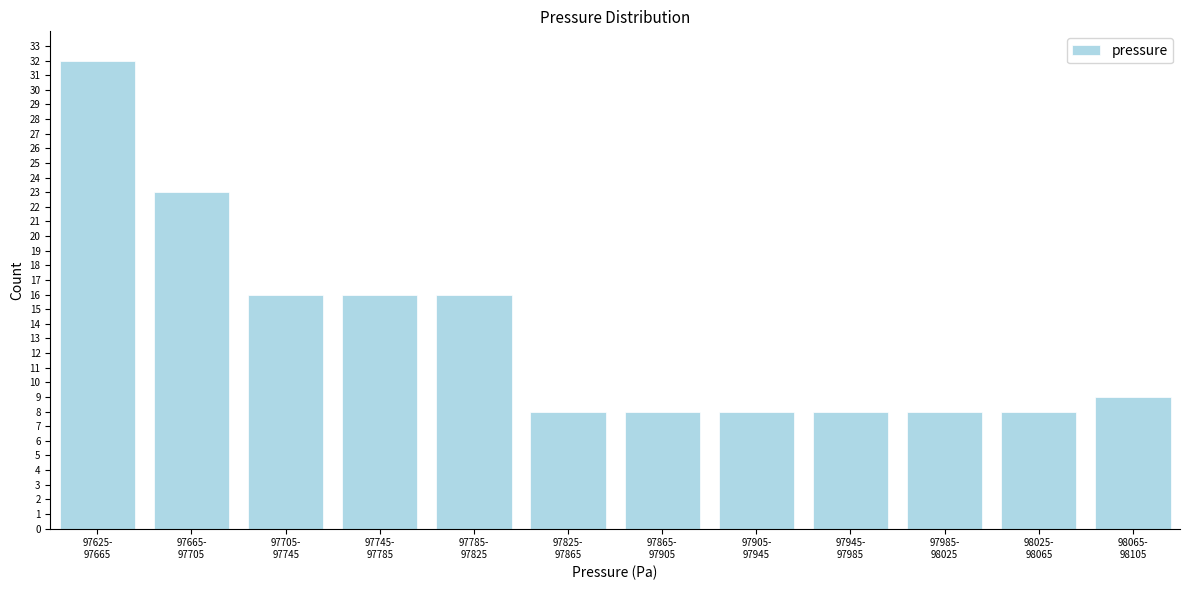

Reading left to right, extract all data points from this chart.

32	23	16	16	16	8	8	8	8	8	8	9